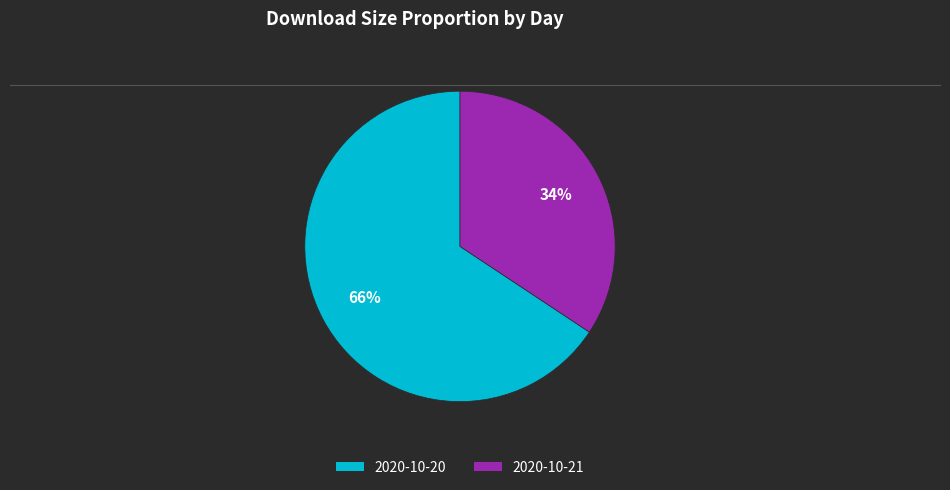

What percentage is the 2020-10-20 slice, to the nearest percent?

66%